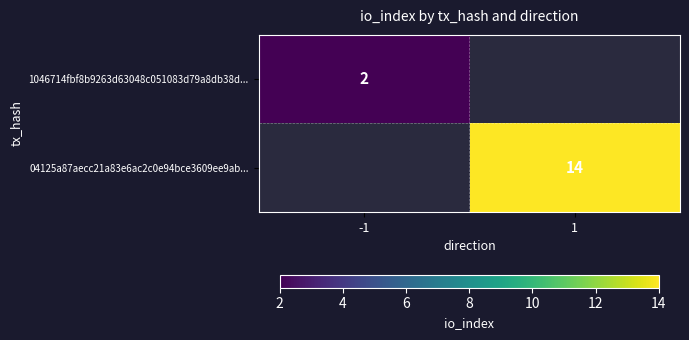

Is it true that 1046714fbf8b9263d63048c051083d79a8db38d... equals 3 at -1?

False